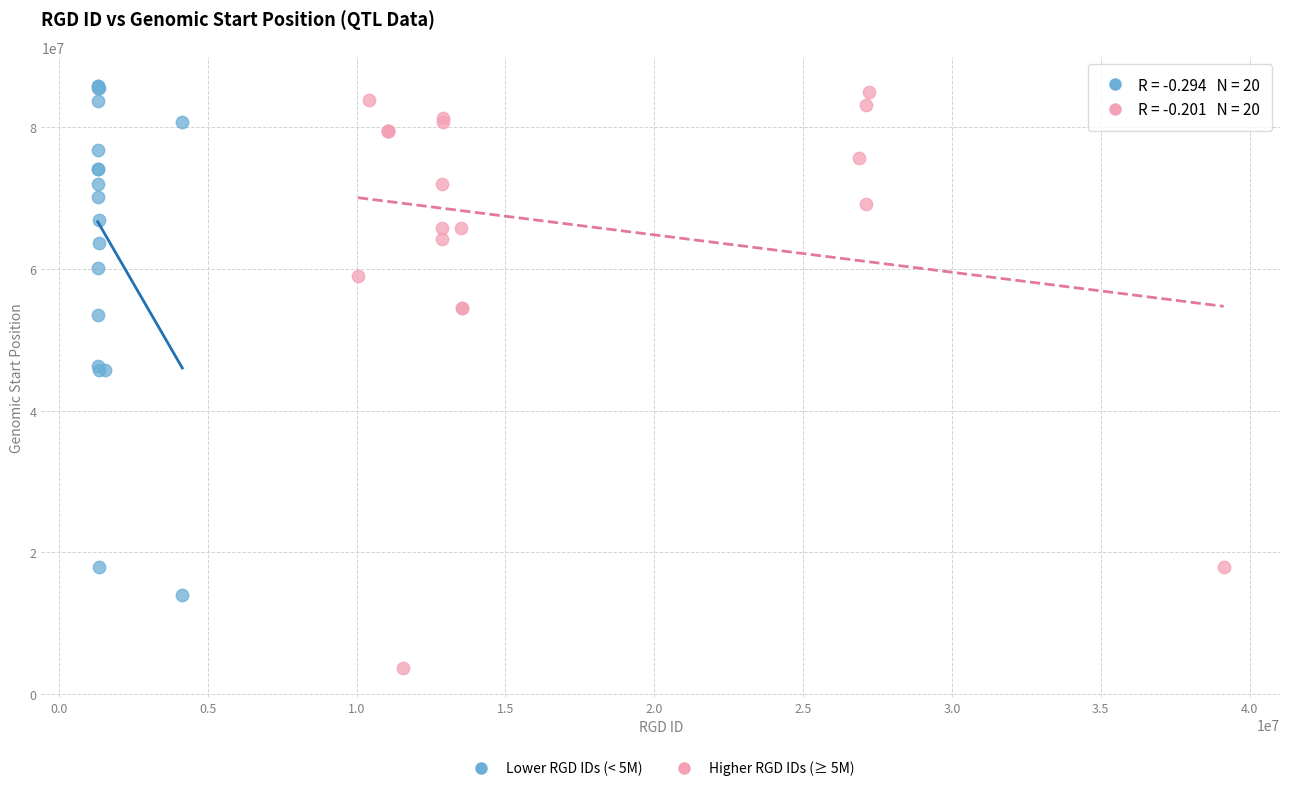

Which series reaches the minimum Y coordinate?

Higher RGD IDs (≥ 5M)